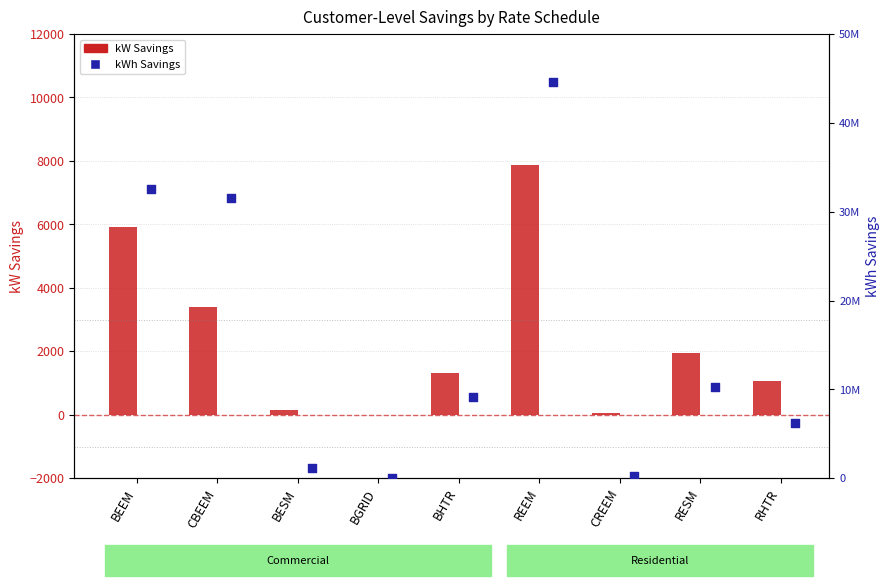

What is the total value across all series at BHTR?

9147684.4